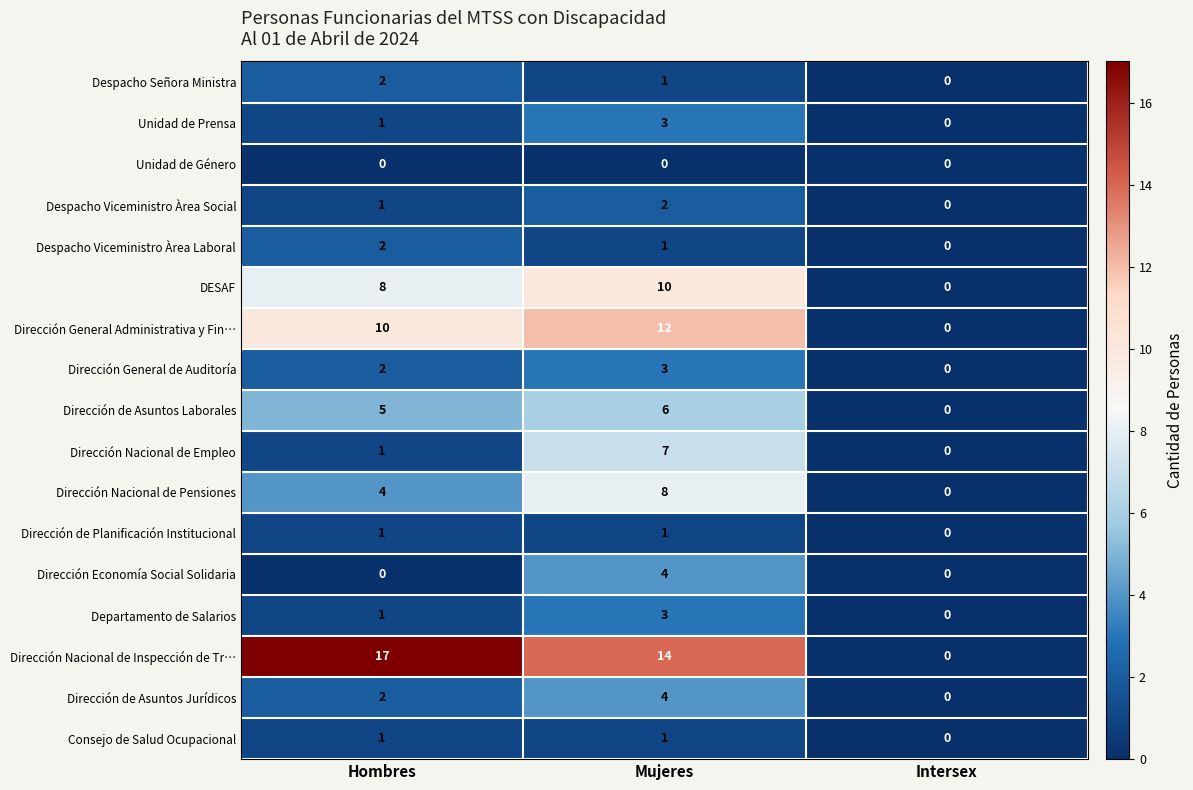

Which series has the largest range (max minus min)?

Dirección Nacional de Inspección de Tr…